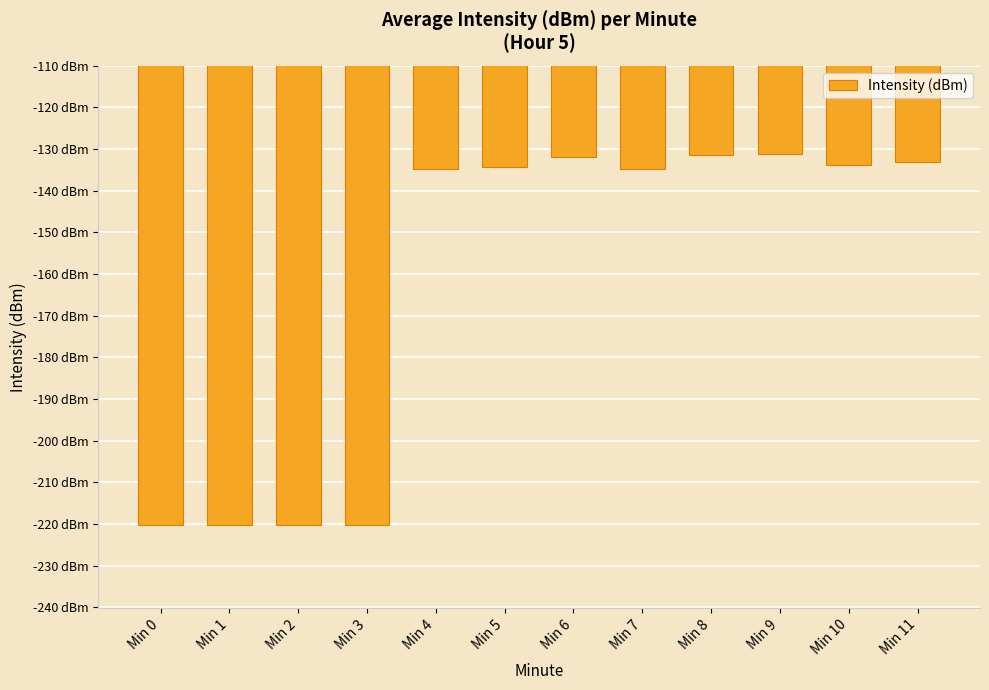

What is the minimum value shown in the chart?

-220.1